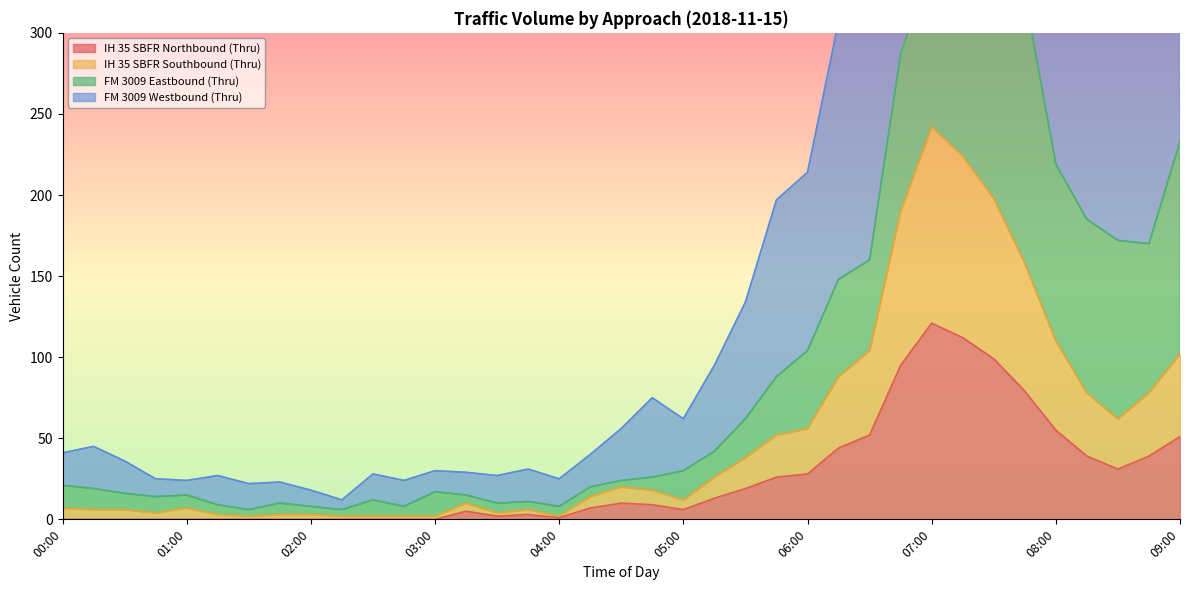

Which category has the highest value in the IH 35 SBFR Northbound (Thru) series?

07:00